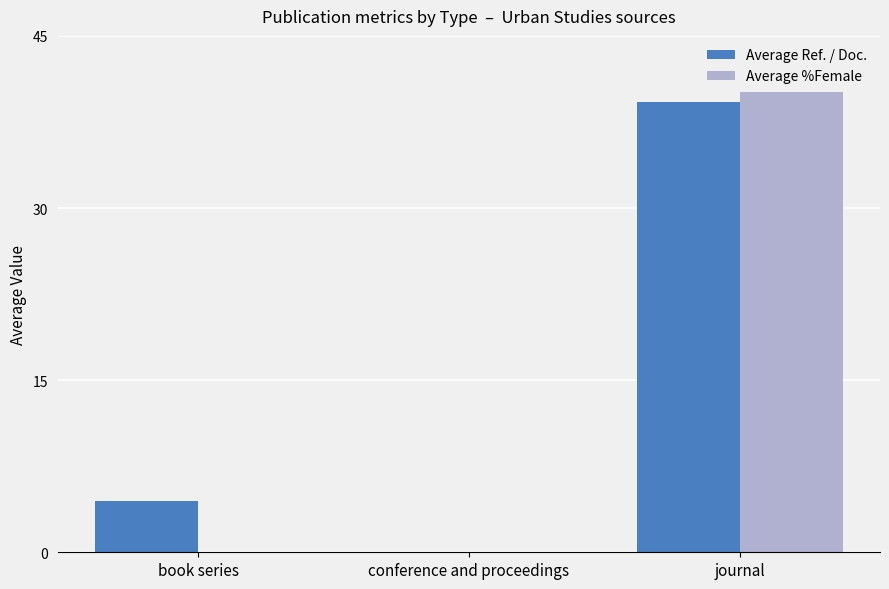

At which category is the sum across all series the highest?

journal